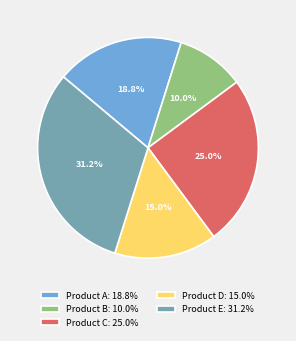

The Product C slice represents 18% of the pie. True or false?

False